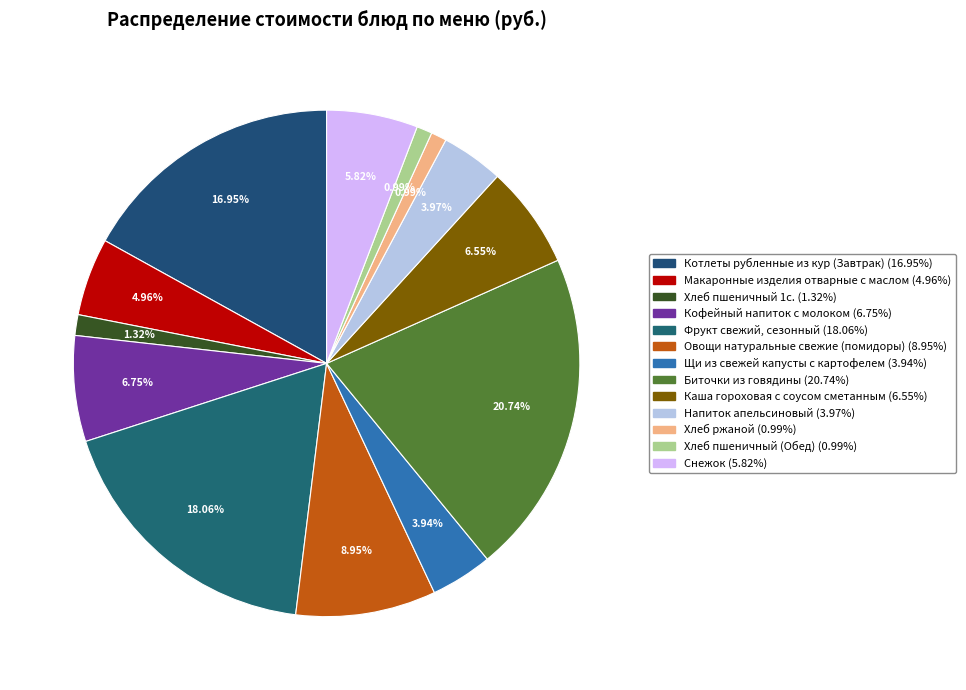

Which slice is the largest?

Биточки из говядины